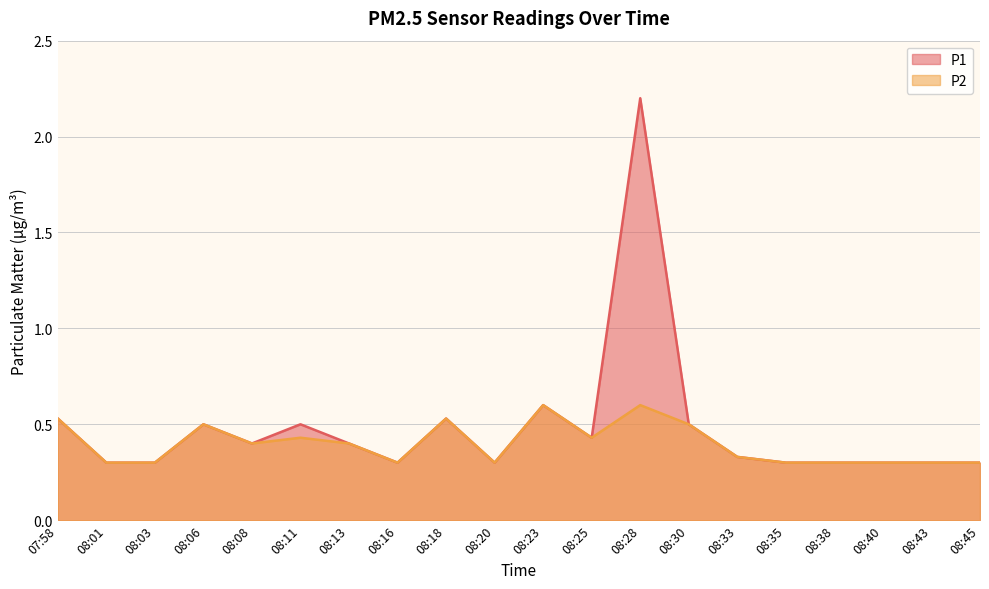

The P1 series shows 0.5 at 08:06. True or false?

True